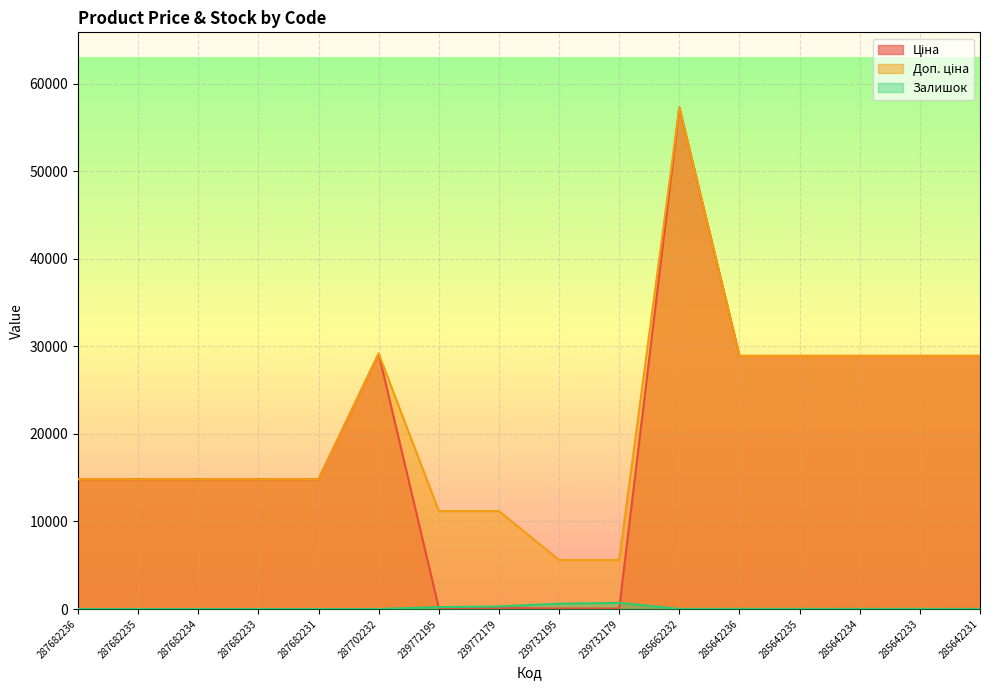

Reading left to right, what are all the values shown in this chart?

Ціна: 287682236=14817.6	287682235=14817.6	287682234=14817.6	287682233=14817.6	287682231=14817.6	287702232=29152.3	239772195=111.8	239772179=111.8	239732195=55.9	239732179=55.9	285662232=57258.0	285642236=28901.7	285642235=28901.7	285642234=28901.7	285642233=28901.7	285642231=28901.7
Доп. ціна: 287682236=14817.6	287682235=14817.6	287682234=14817.6	287682233=14817.6	287682231=14817.6	287702232=29152.3	239772195=11182.0	239772179=11182.0	239732195=5591.0	239732179=5591.0	285662232=57258.0	285642236=28901.7	285642235=28901.7	285642234=28901.7	285642233=28901.7	285642231=28901.7
Залишок: 287682236=0.0	287682235=0.0	287682234=0.0	287682233=0.0	287682231=0.0	287702232=0.0	239772195=218.0	239772179=290.0	239732195=606.0	239732179=702.0	285662232=13.0	285642236=16.0	285642235=14.0	285642234=10.0	285642233=16.0	285642231=5.0